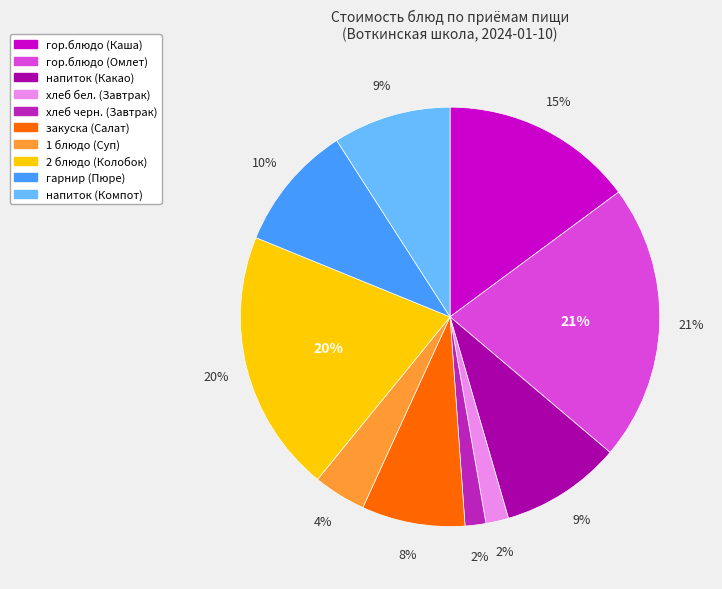

To the nearest percent, what portion does закуска (Салат) represent?

8%